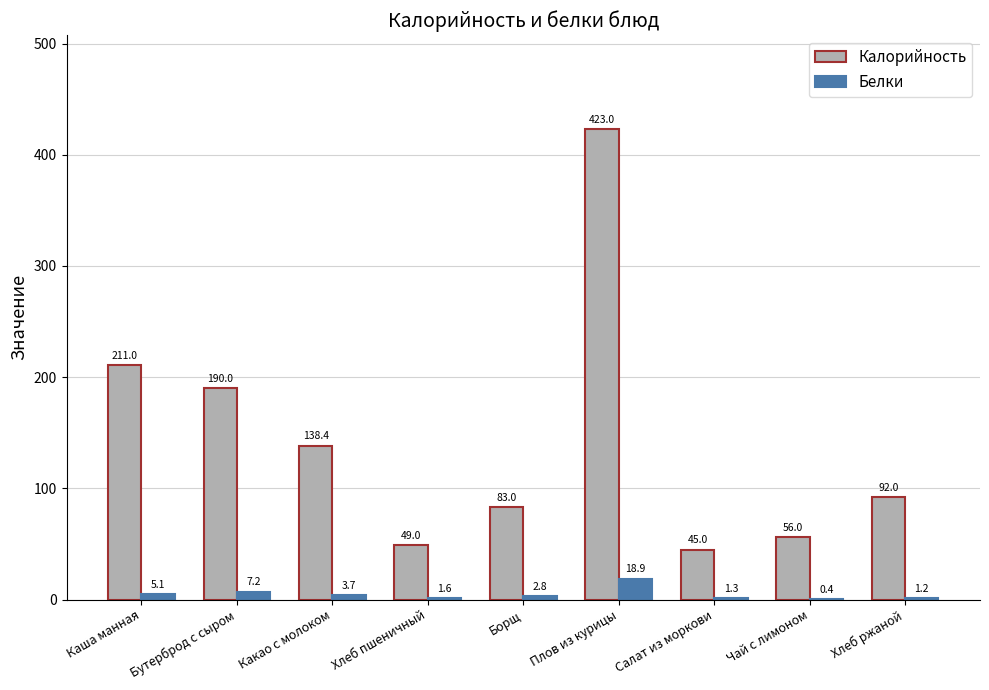

Reading left to right, what are all the values shown in this chart?

Калорийность: 211.0	190.0	138.4	49.0	83.0	423.0	45.0	56.0	92.0
Белки: 5.1	7.2	3.7	1.6	2.8	18.9	1.3	0.4	1.2